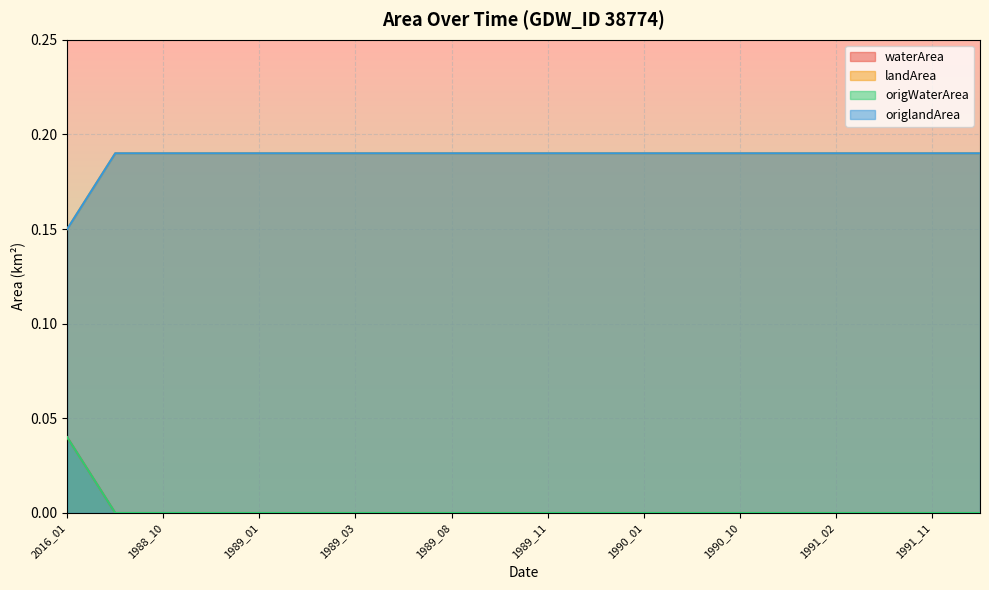

How many lines are shown in the chart?

4